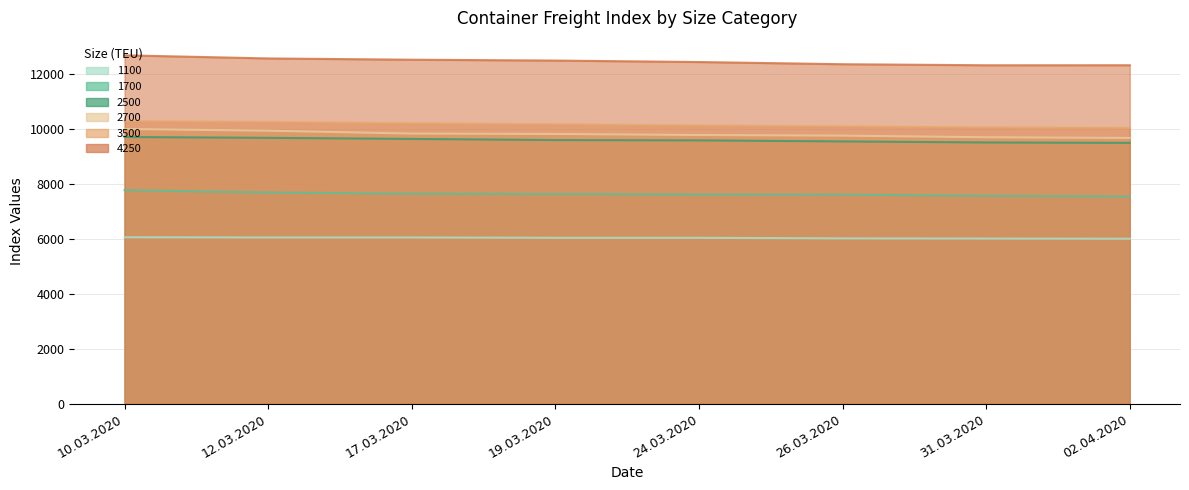

What is the maximum value for 1700?

7768